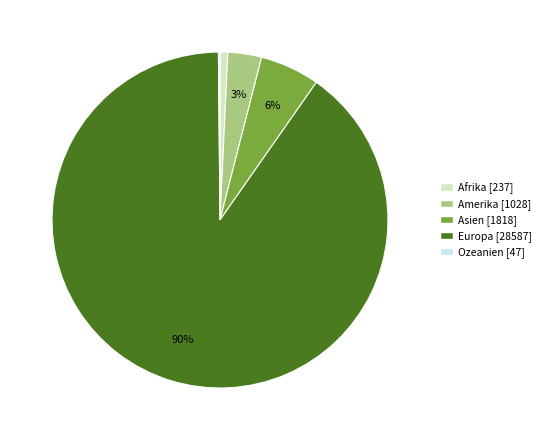

To the nearest percent, what is the average slice percentage?

20%